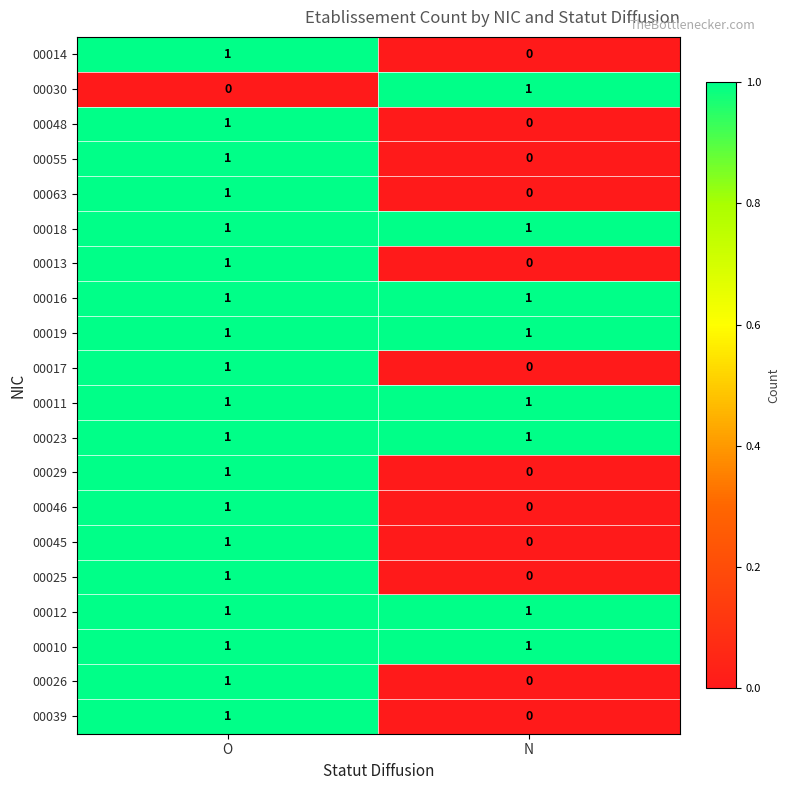

At which label is 00055 closest to 0?

N